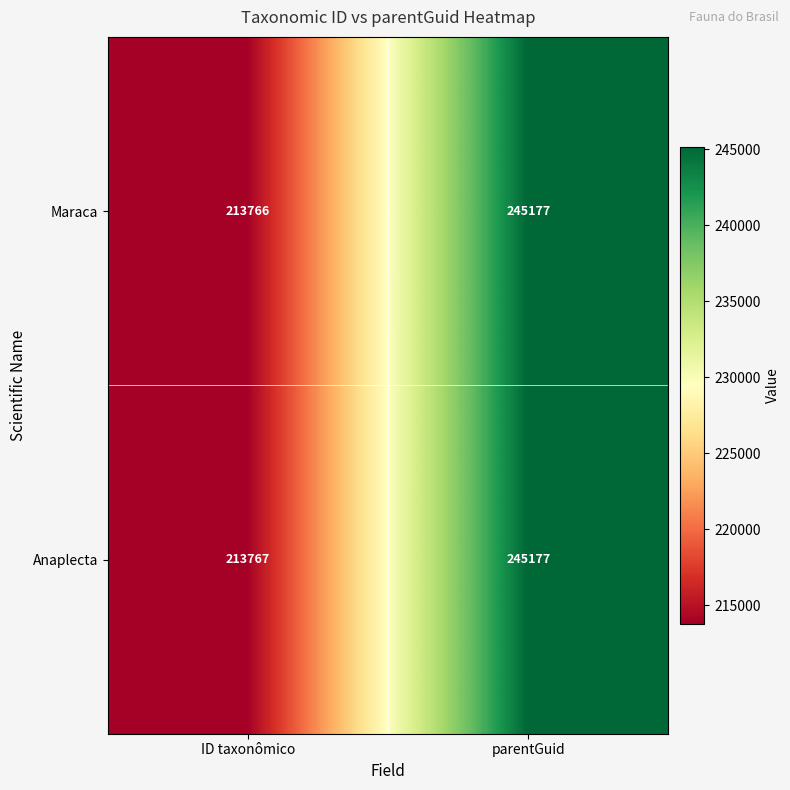

List the labels in order of Maraca value, largest first.

parentGuid, ID taxonômico